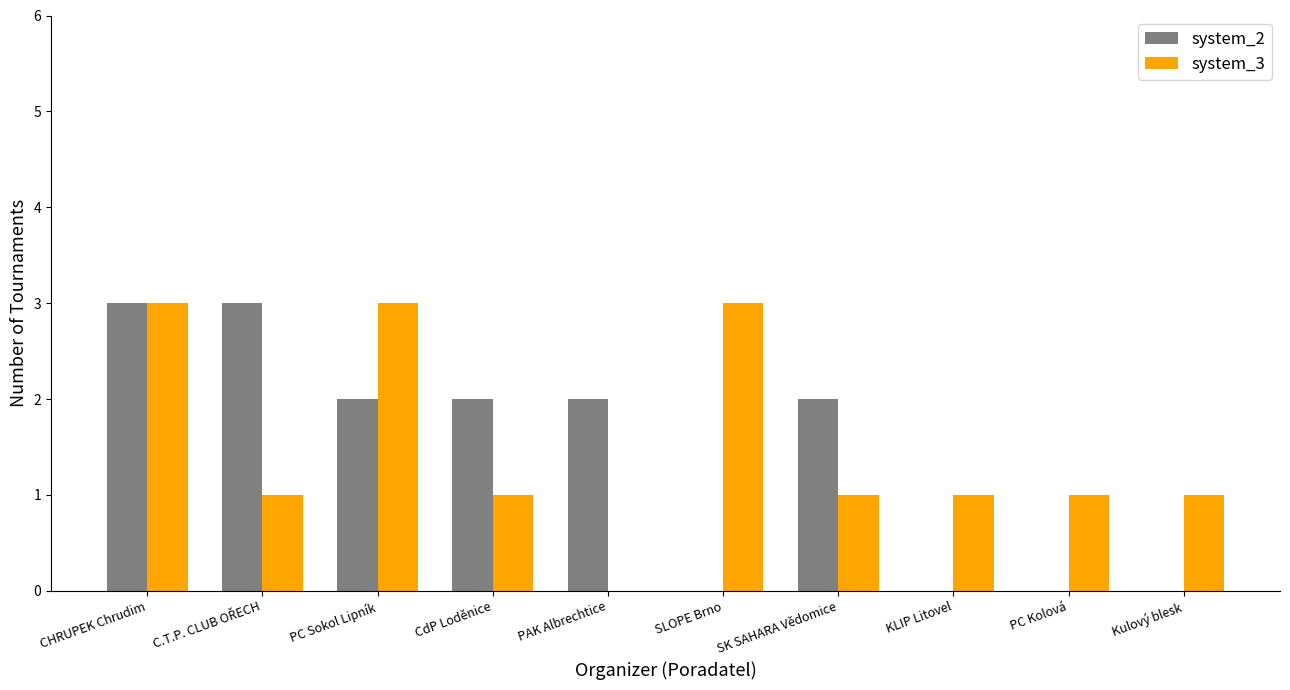

Which series changed the most between PC Sokol Lipník and SLOPE Brno?

system_2